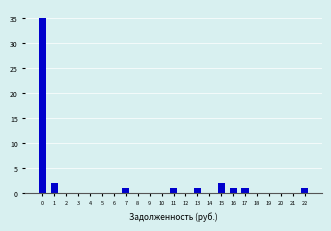

Reading right to left, what are all the values shown in this chart?

22=1	21=0	20=0	19=0	18=0	17=1	16=1	15=2	14=0	13=1	12=0	11=1	10=0	9=0	8=0	7=1	6=0	5=0	4=0	3=0	2=0	1=2	0=35